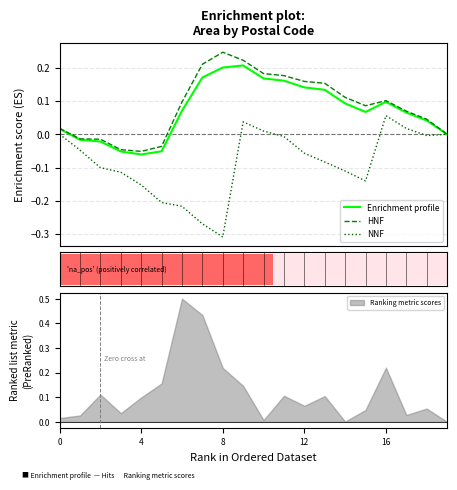

Which series ends up on top after the final intersection of NNF and HNF?

NNF